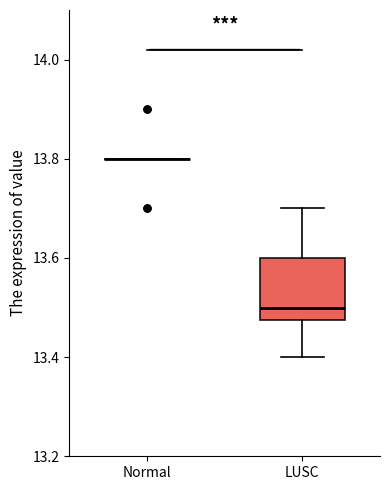

Reading left to right, transcribe this box plot: for each box, give where its median line is, the range the box spans, and where its two whiskers end, as read against the y-axis. The values are not printed on the chart, so give them approximately, as read against the axis.

Normal: box collapsed to a line at 13.80, whiskers 13.80 to 13.80
LUSC: median 13.50, box 13.48 to 13.60, whiskers 13.40 to 13.70